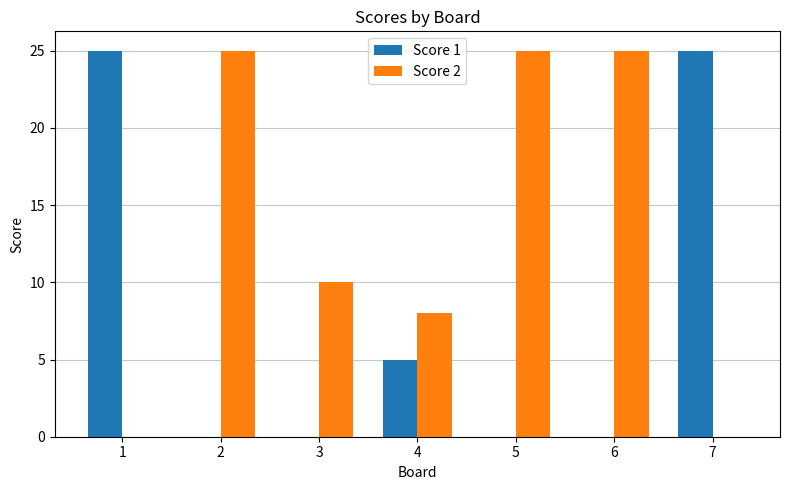

Where does the Score 2 series first go above 10?

2